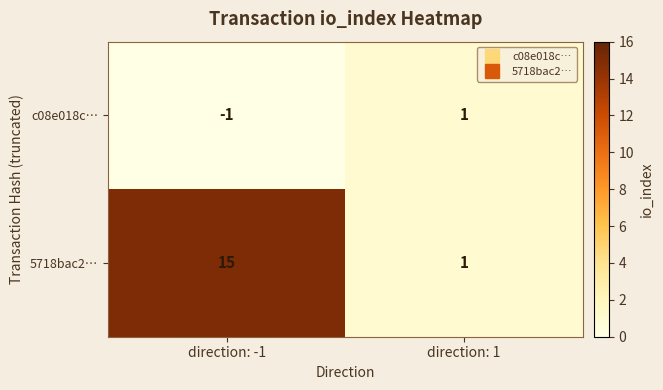

Which series has the largest total across all categories?

5718bac2…